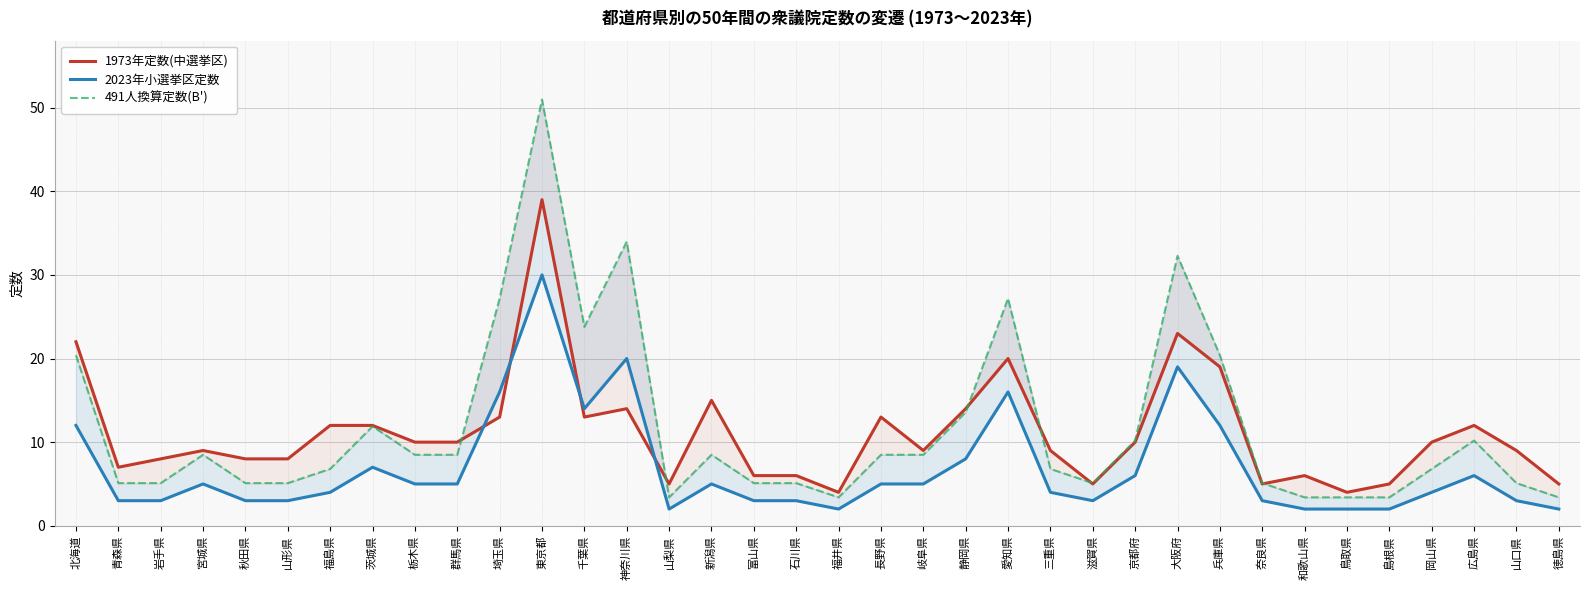

Where is 491人換算定数(B') nearest to the value 27?

埼玉県